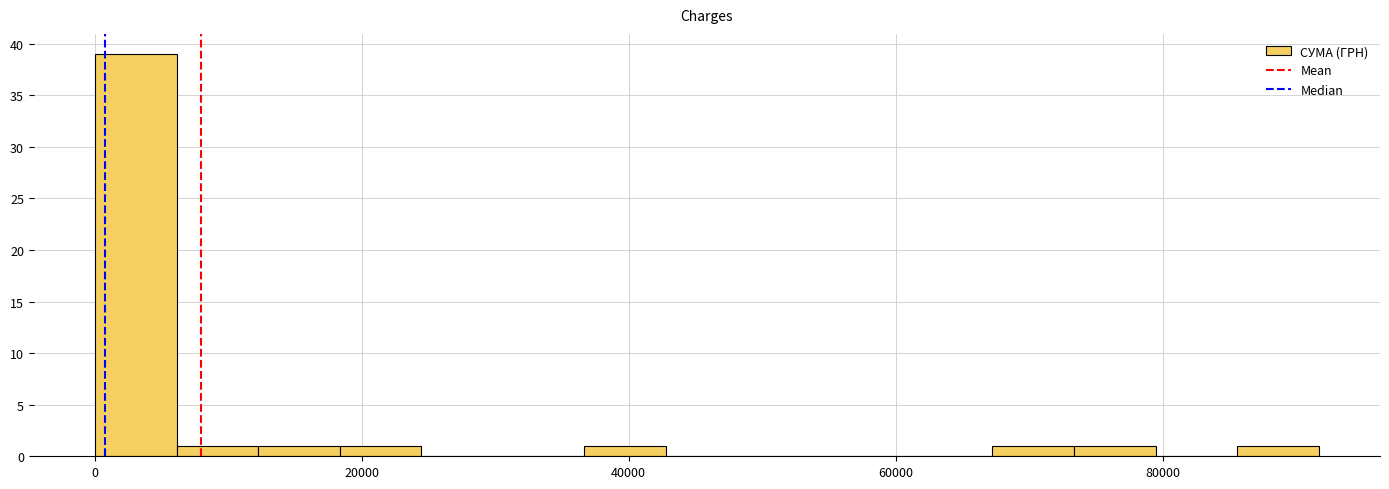

Around what value on the x-axis is the tallest bar? Give the approximate position of its centre, as read against the axis.

4000